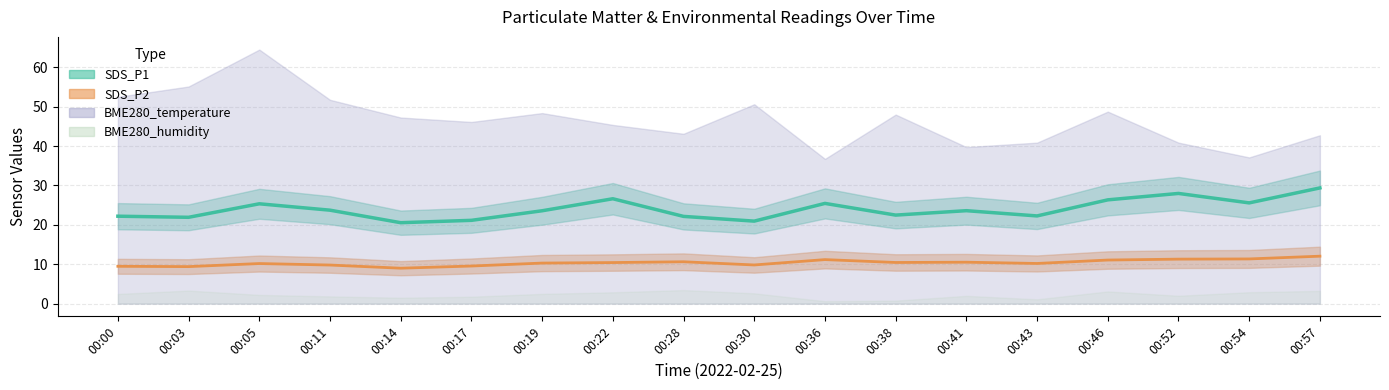

Reading left to right, list all the values displayed in this chart.

SDS_P1: 22.2	21.9	25.4	23.7	20.6	21.1	23.6	26.6	22.1	20.9	25.4	22.5	23.6	22.3	26.4	28.0	25.6	29.4
SDS_P2: 9.5	9.4	10.2	9.8	9.0	9.6	10.3	10.4	10.6	9.8	11.2	10.4	10.5	10.2	11.1	11.3	11.3	12.1